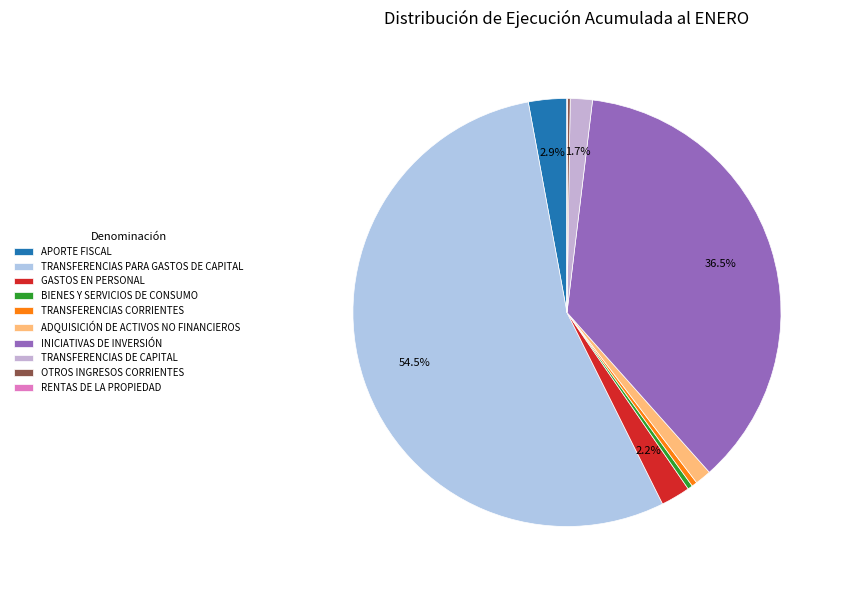

Is TRANSFERENCIAS PARA GASTOS DE CAPITAL the majority of the pie?

Yes